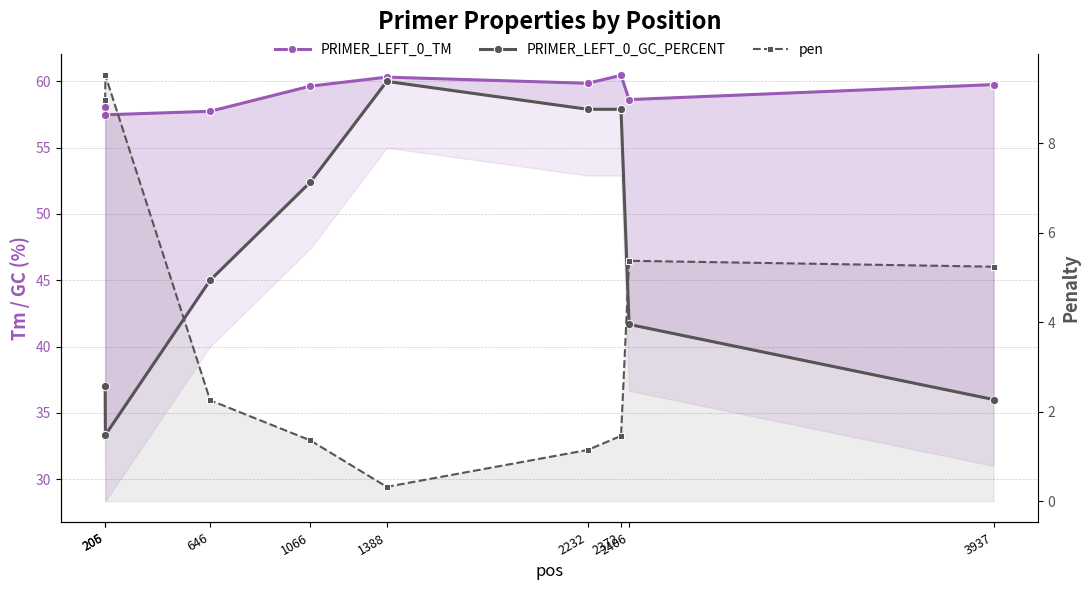

What is the highest value of the pen series?

9.5